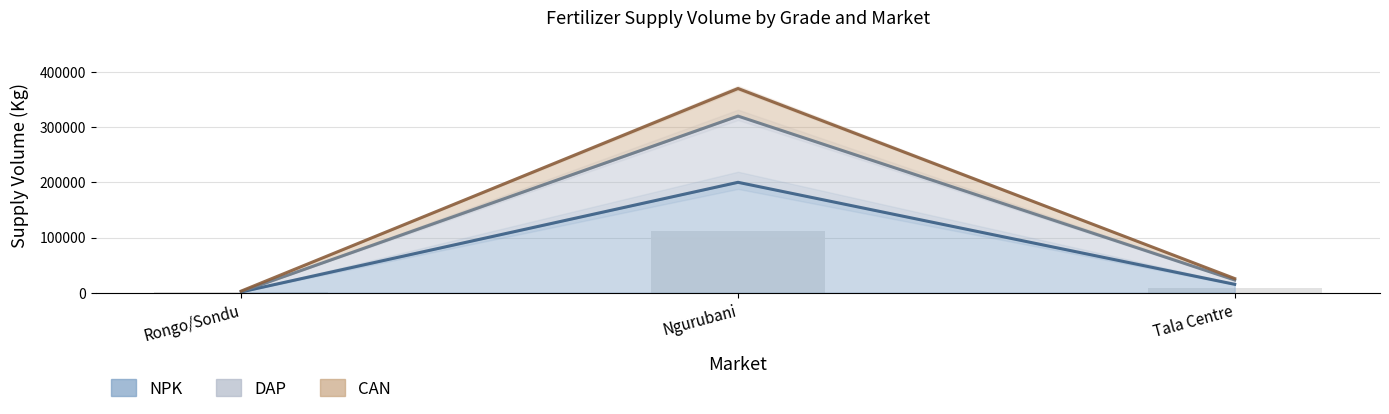

Is the value of NPK at Rongo/Sondu greater than the value of DAP at Ngurubani?

No